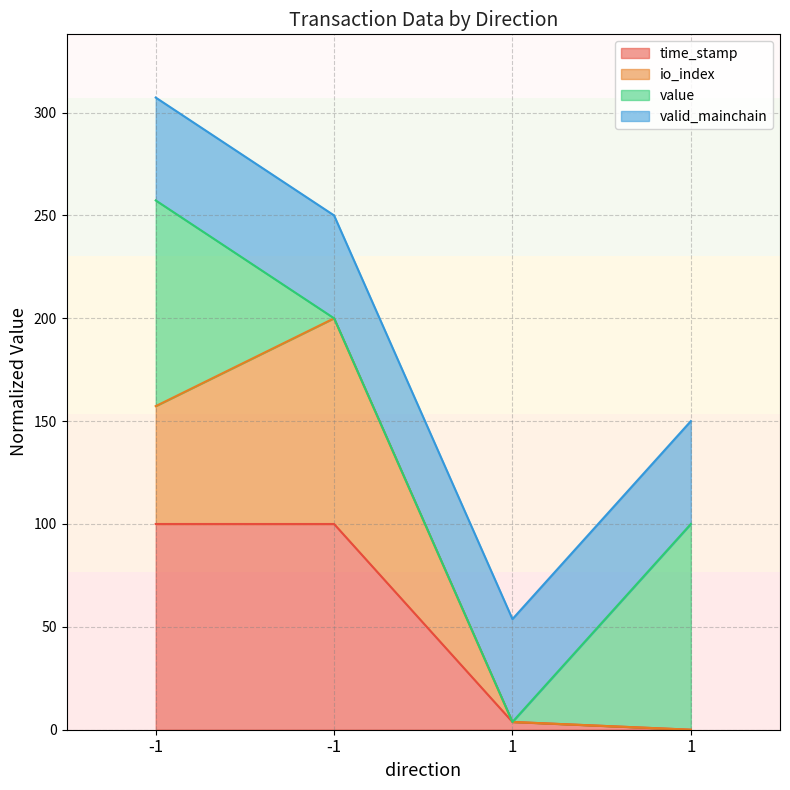

True or false: io_index has more than 2 points higher than both neighbors.

False